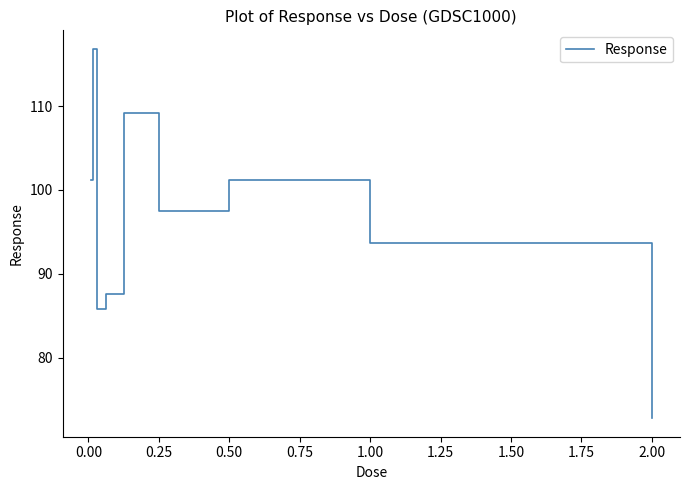

What is the maximum value shown in the chart?

116.8